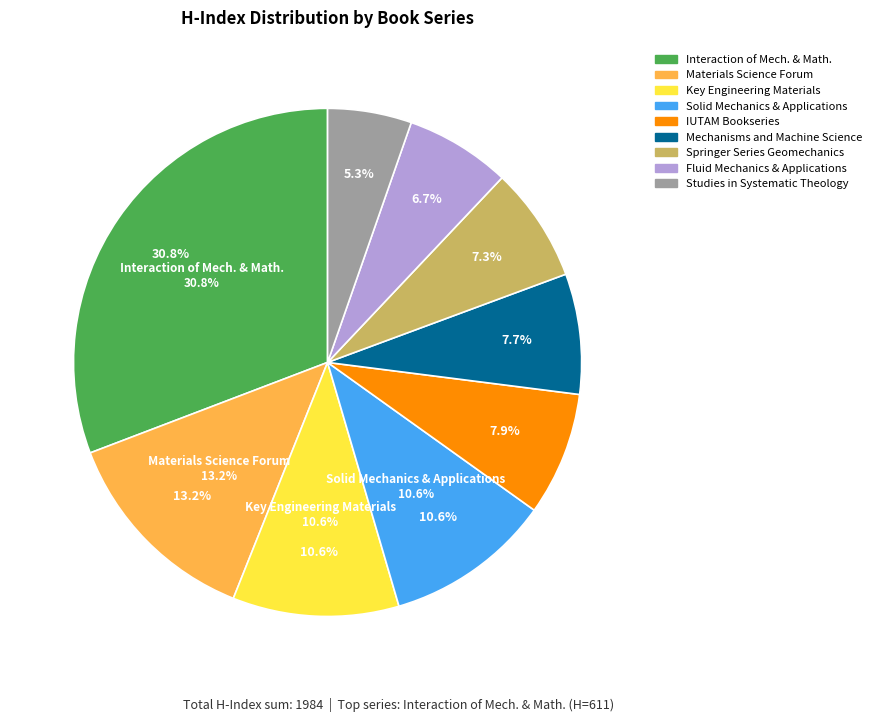

Count the number of slices in the pie.

9